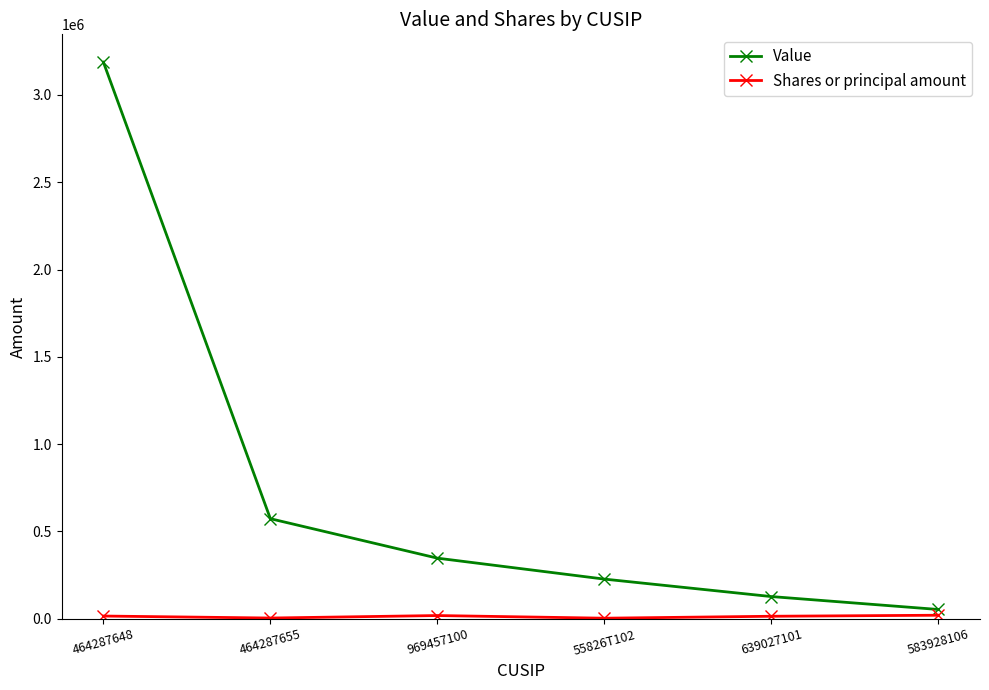

What is the maximum value for Value?

3188000